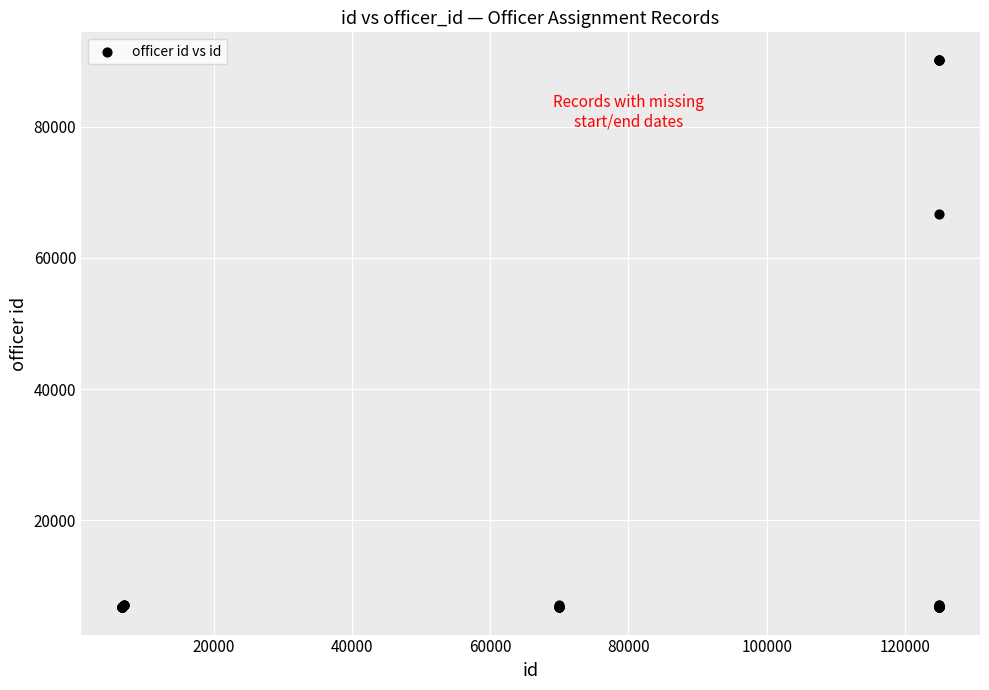

What Y value in the scatter plot is closest to 48471?

66697